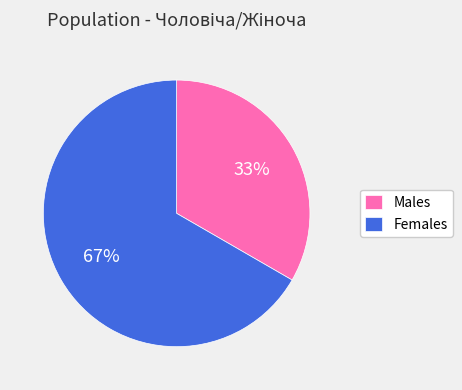

To the nearest percent, what percentage of the pie is Males?

33%